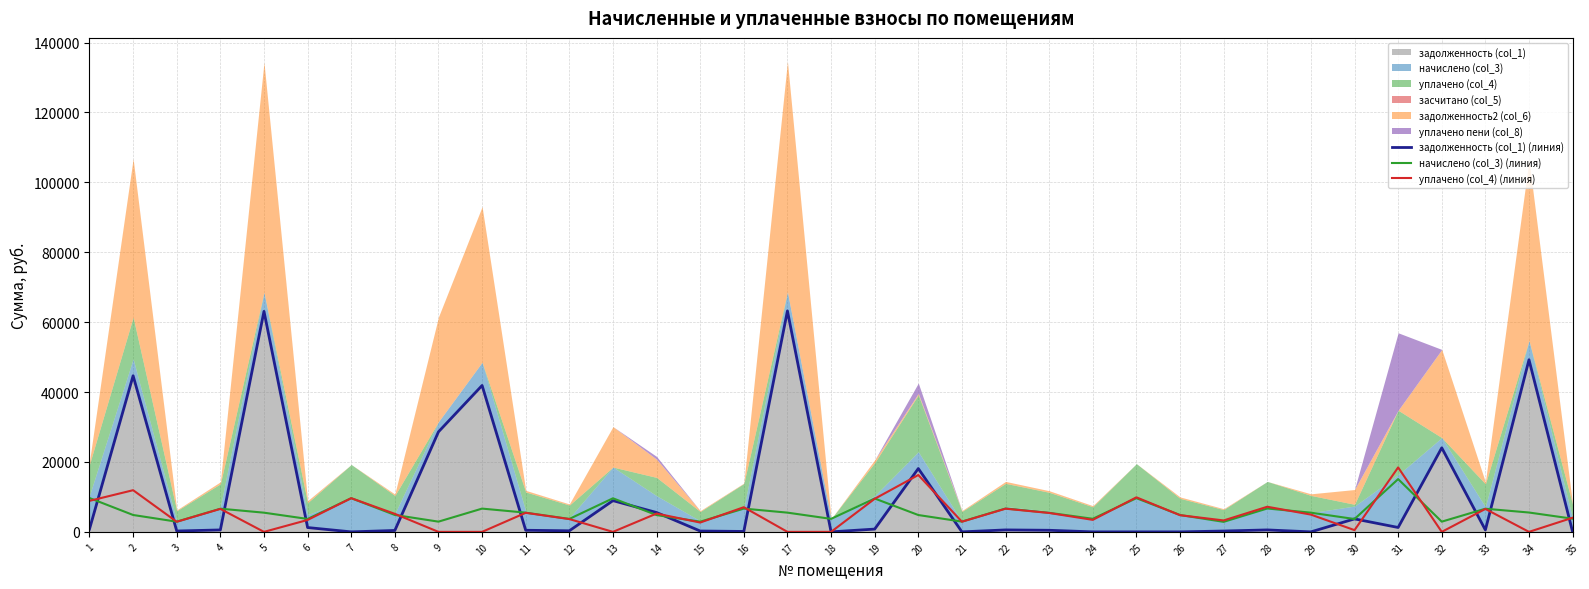

Which category has the highest value in the уплачено (col_4) (линия) series?

31